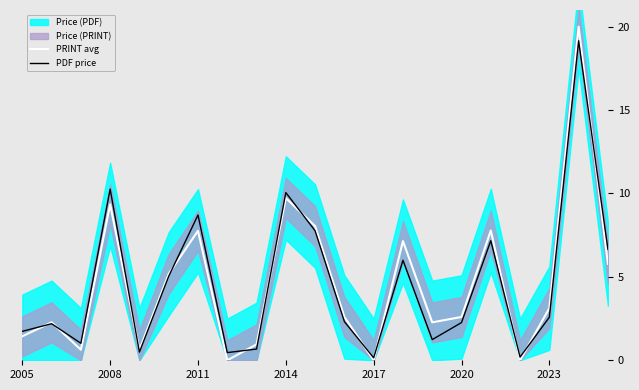

Which series has the largest total across all categories?

PRINT avg